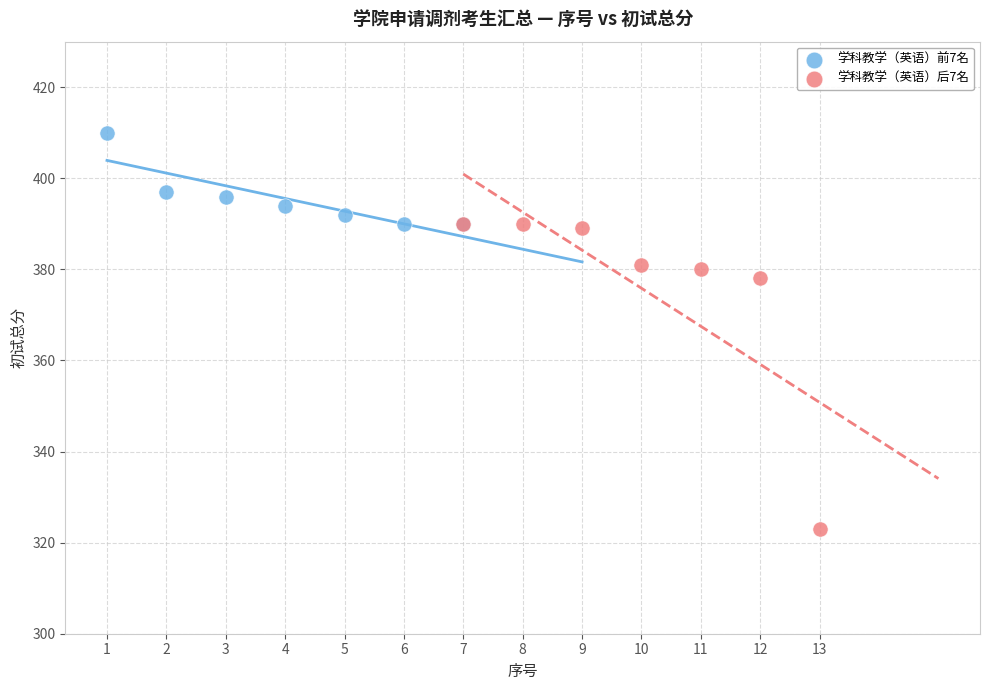

Which series reaches the minimum Y coordinate?

学科教学（英语）后7名